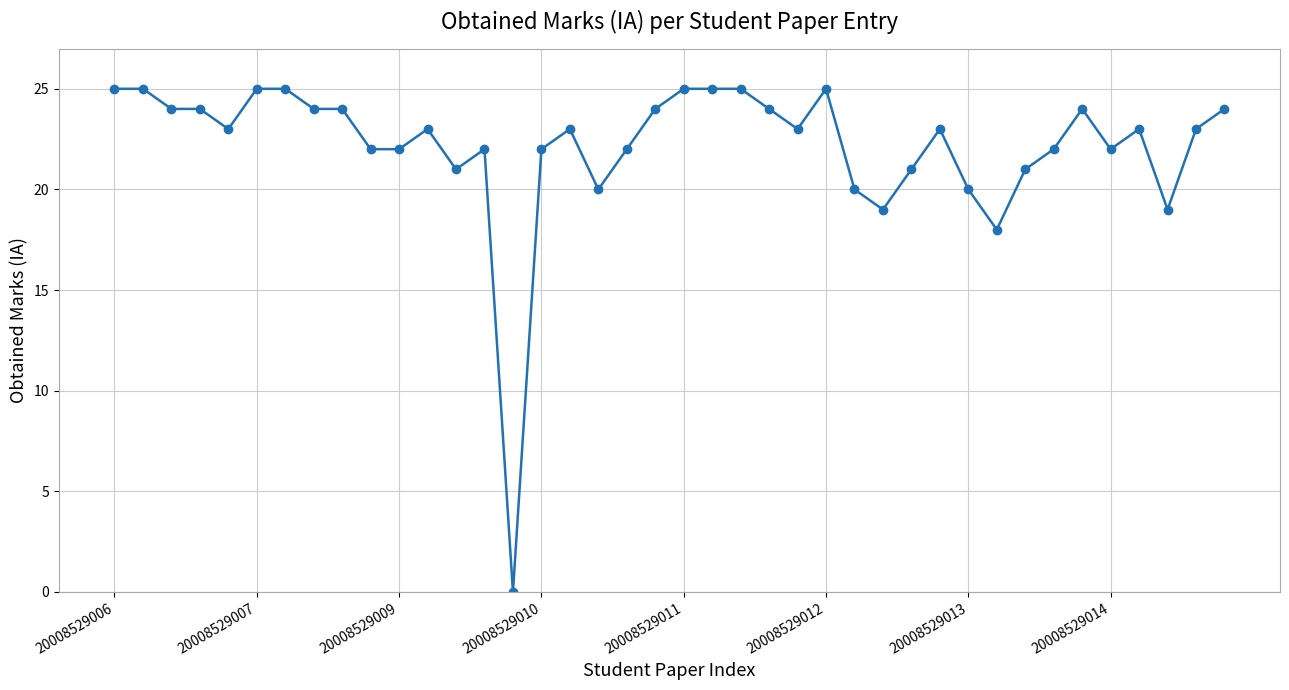

What is the sum of all values?

886